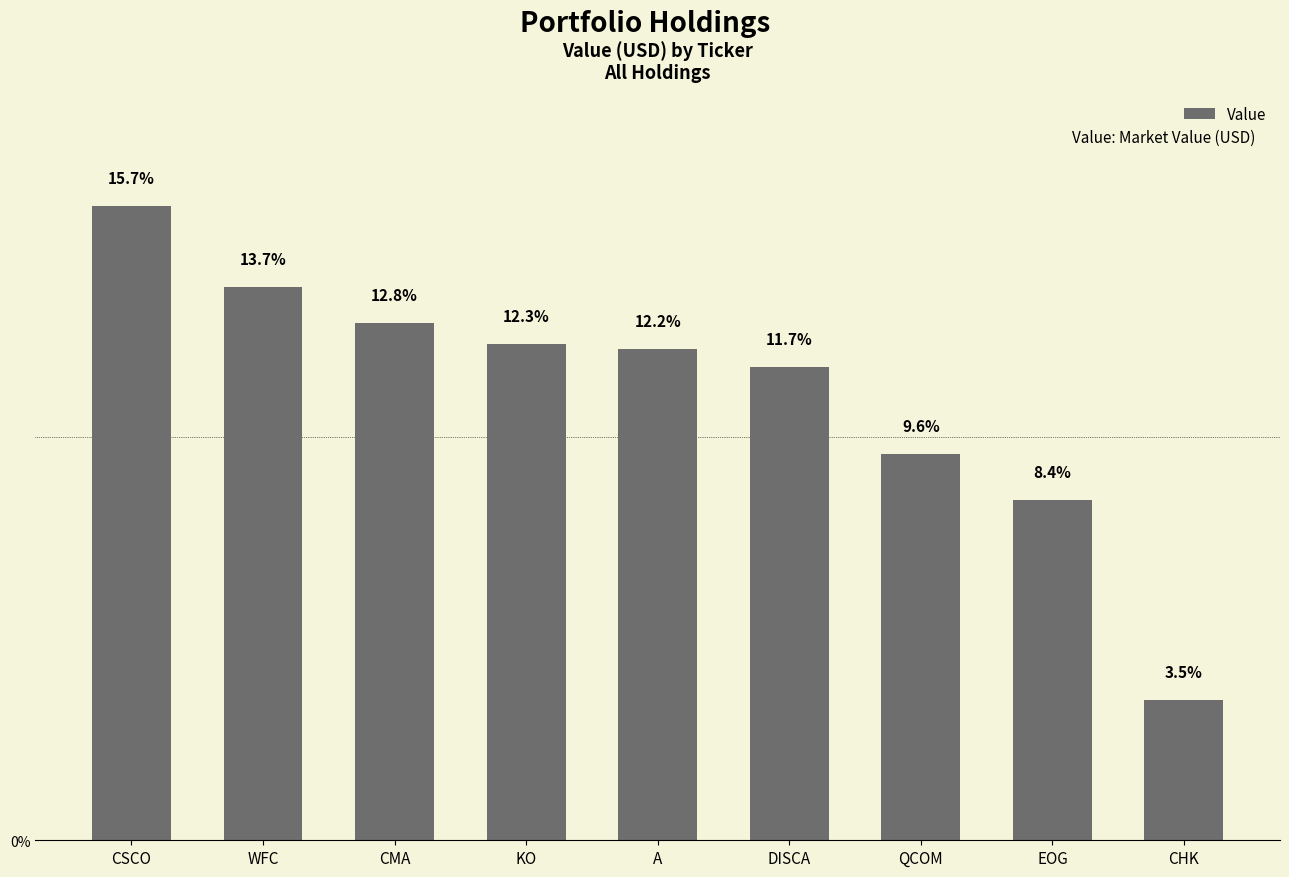

What is the sum of all values?

2797000